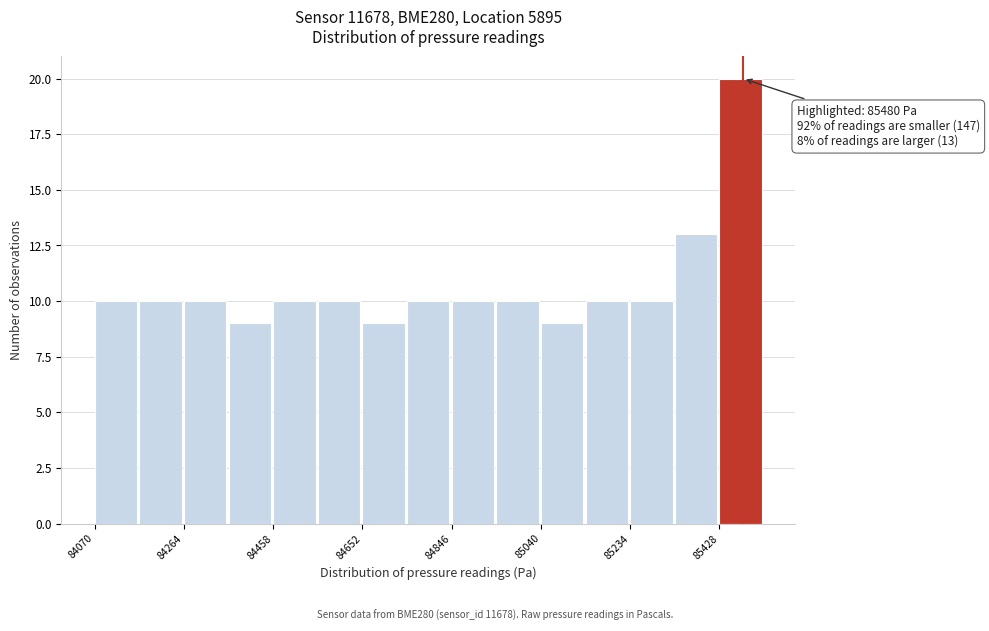

Over which range of the x-axis is the bar tallest?

85420 to 85520